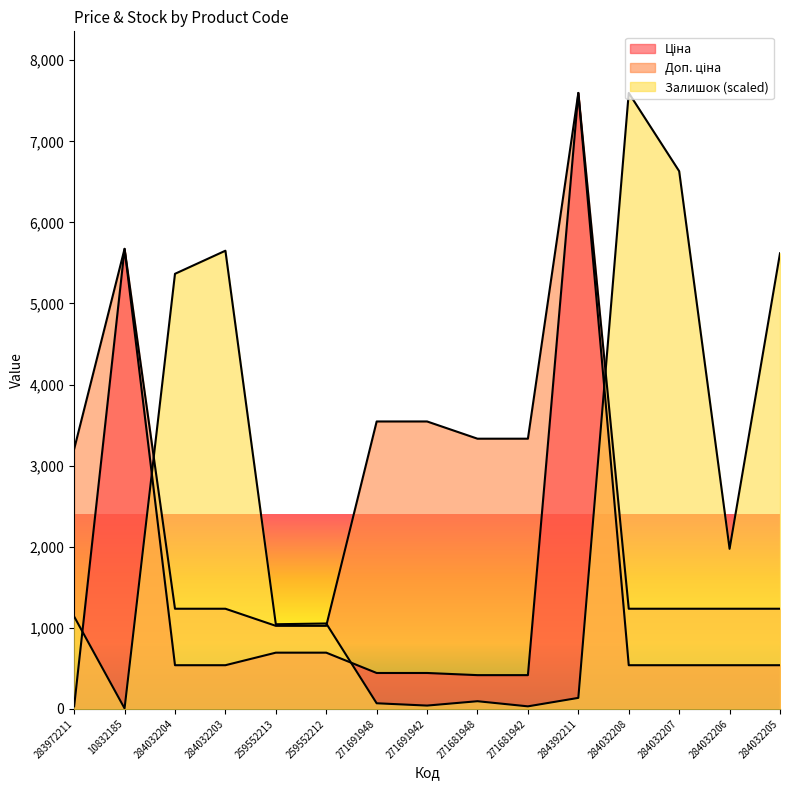

Where does the Доп. ціна series first go above 1235?

283972211